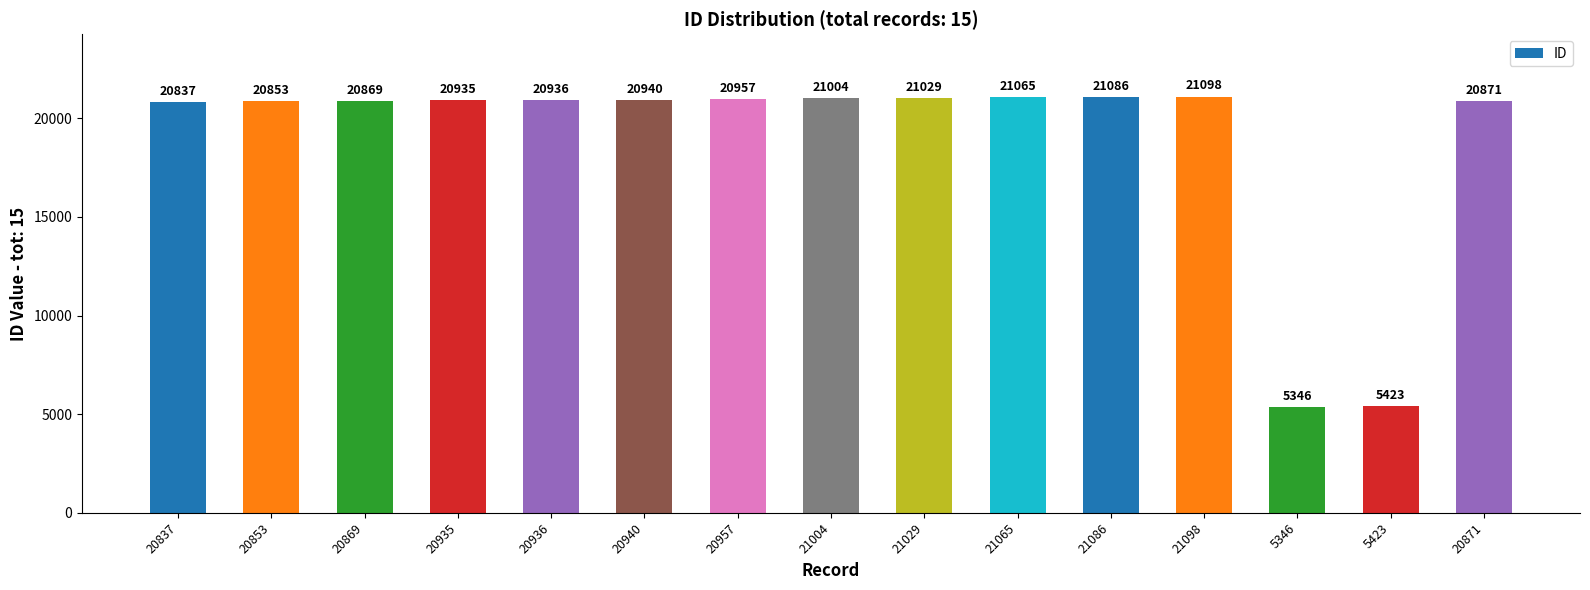

Reading right to left, what are all the values shown in this chart?

20871	5423	5346	21098	21086	21065	21029	21004	20957	20940	20936	20935	20869	20853	20837